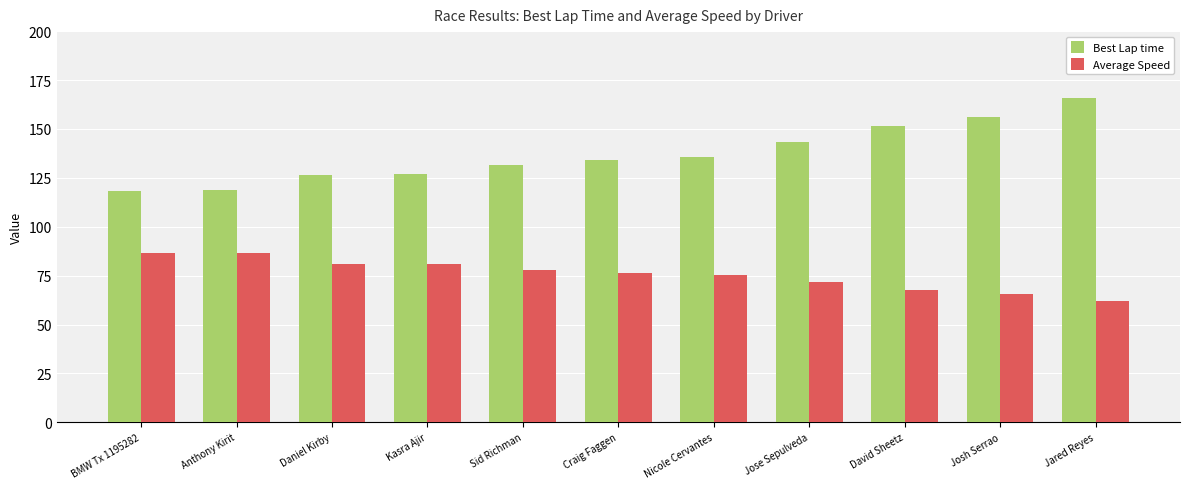

How many bars are there in total?

22